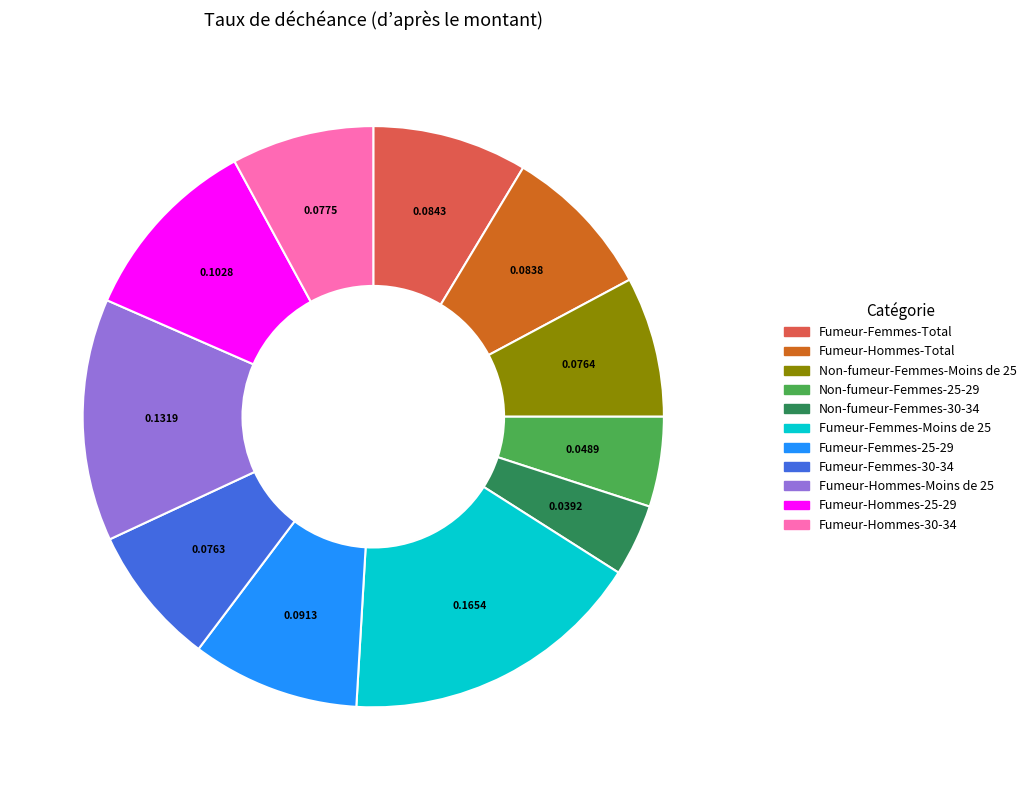

Count the number of slices in the pie.

11